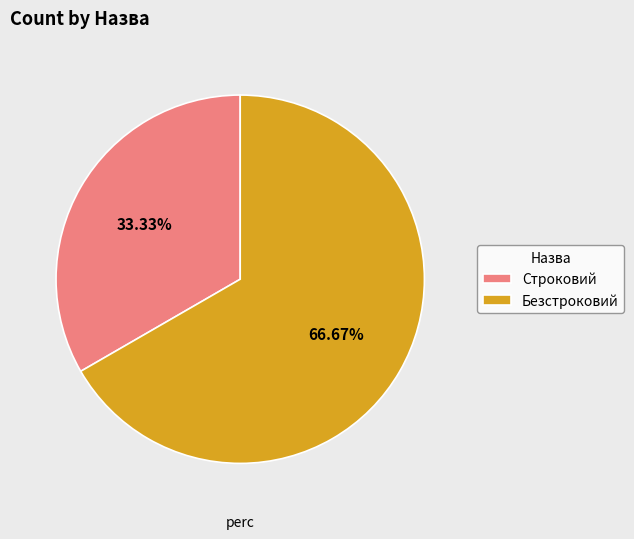

Which slice is the largest?

Безстроковий